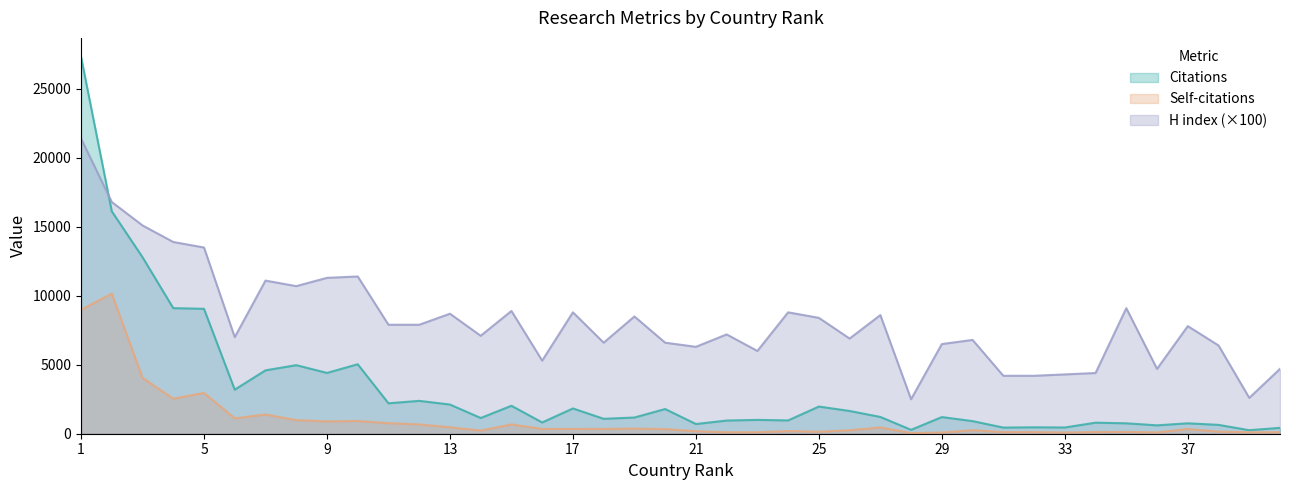

Where does the Citations series first go above 1208?

1